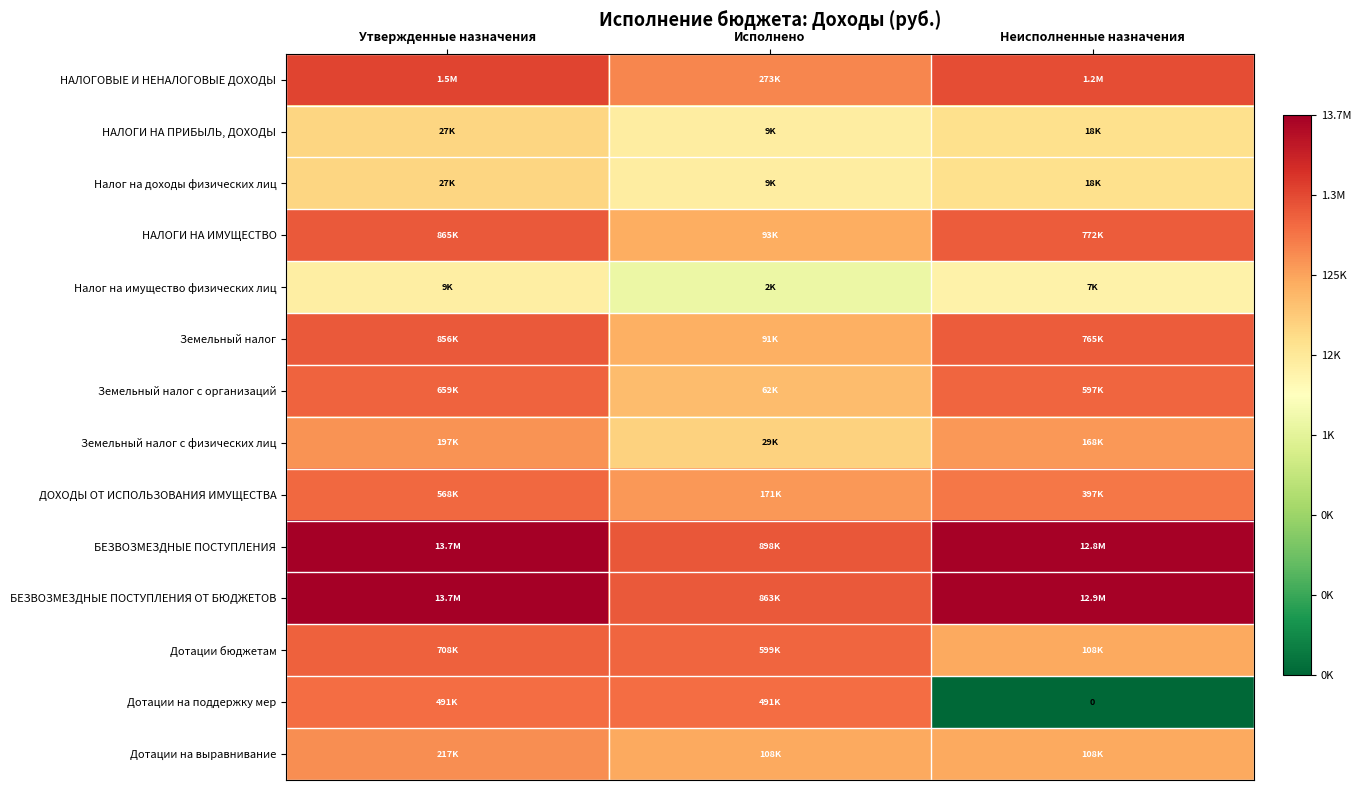

Is it true that Земельный налог equals 2.5 at Исполнено?

False